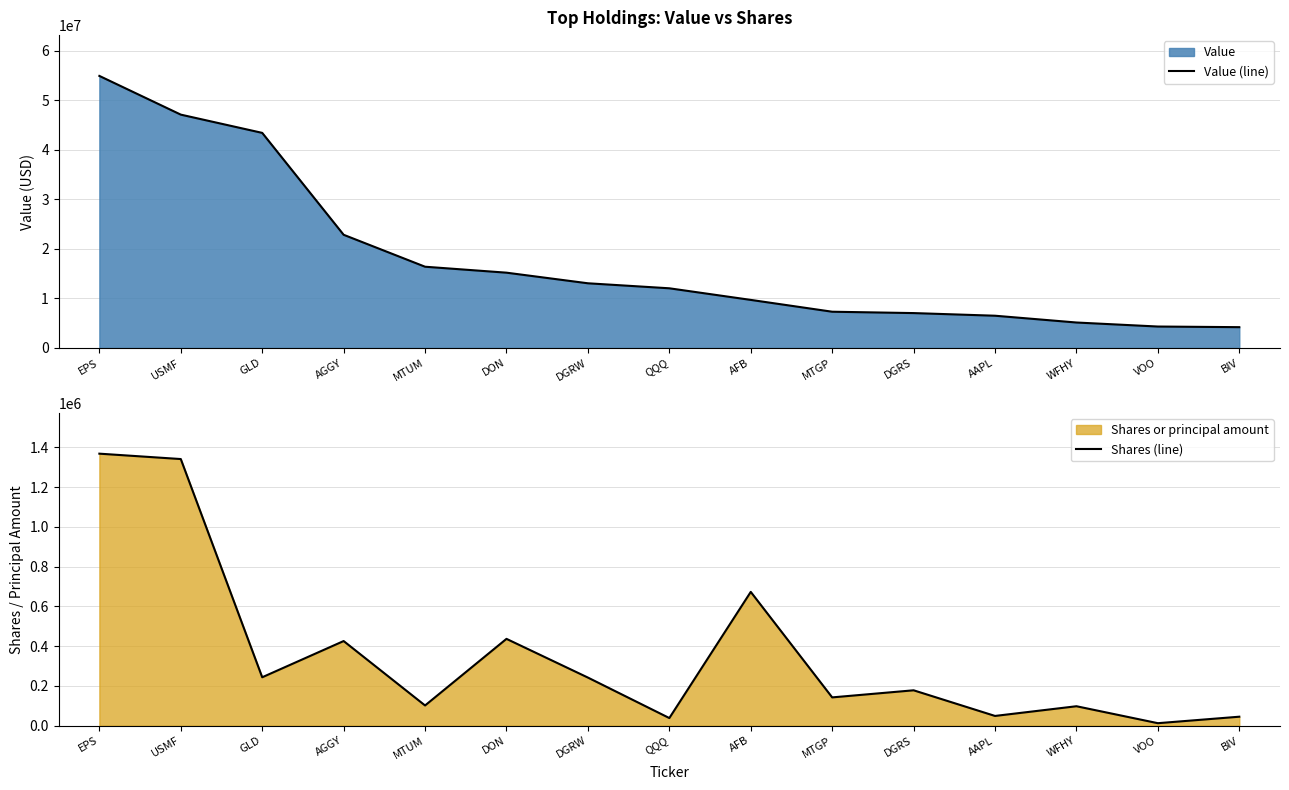

Reading left to right, list all the values displayed in this chart.

Value (line): 54933000	47115000	43430000	22851000	16401000	15199000	13056000	12045000	9702000	7314000	7039000	6506000	5135000	4322000	4195000
Shares (line): 1367861	1340790	243494	425609	101688	436623	241959	38391	672792	142291	177966	49030	97815	12576	45175